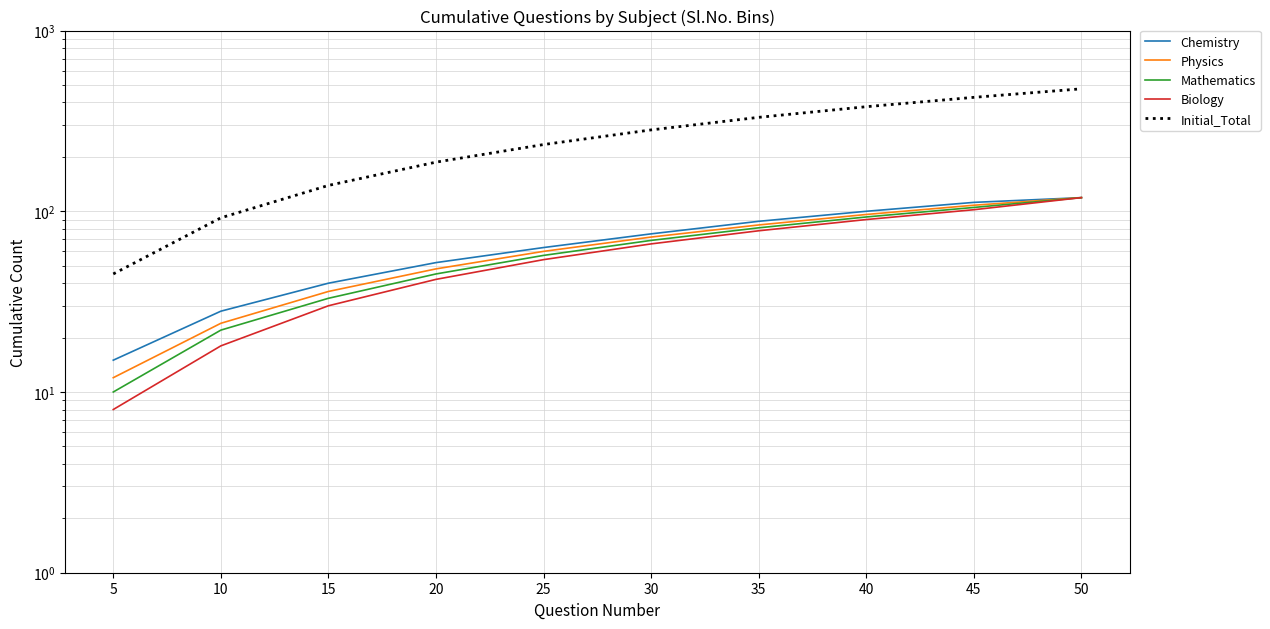

What is the difference between the maximum and minimum values in the Initial_Total series?

431